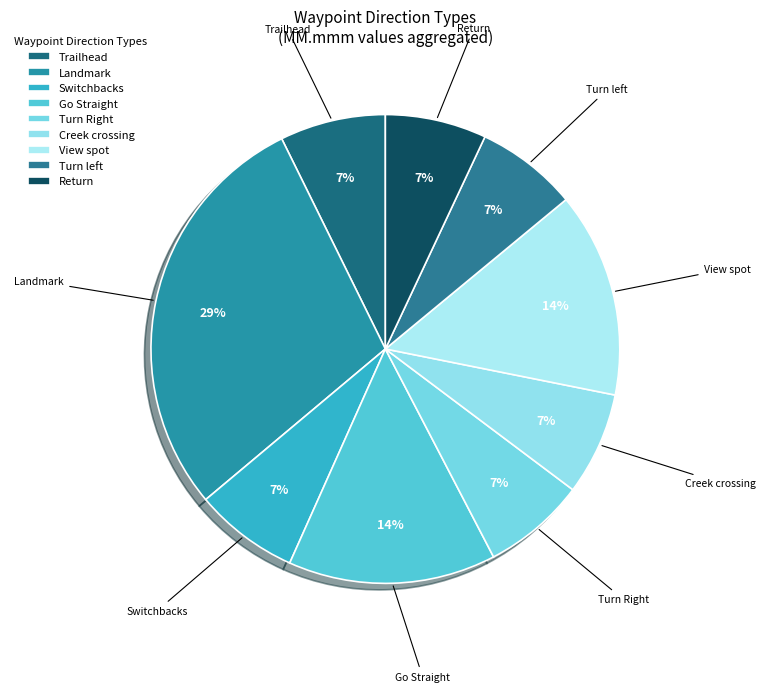

Between Switchbacks and Go Straight, which is larger?

Go Straight